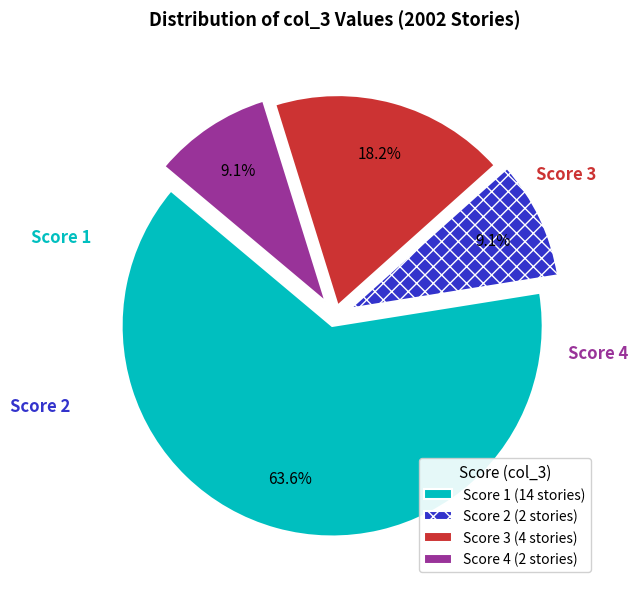

Is the sum of Score 2 (2 stories) and Score 3 (4 stories) greater than half?

No